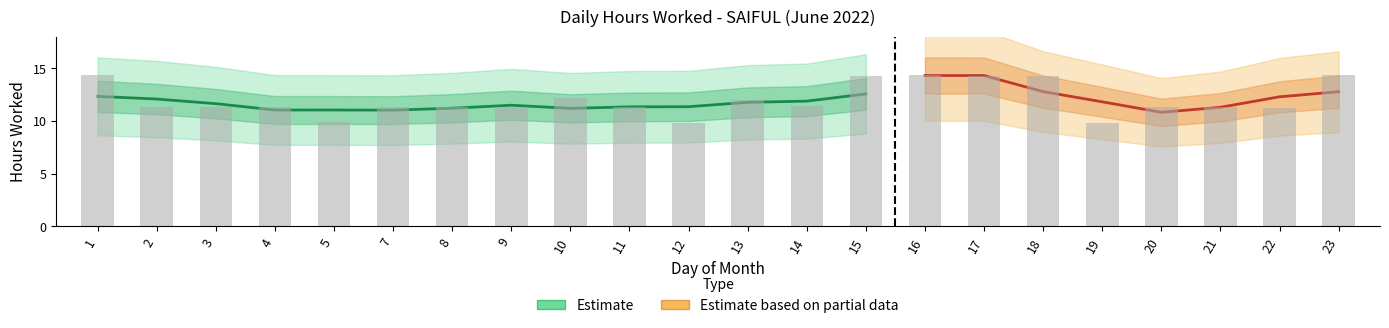

Which has a higher value, 23 or 22?

23